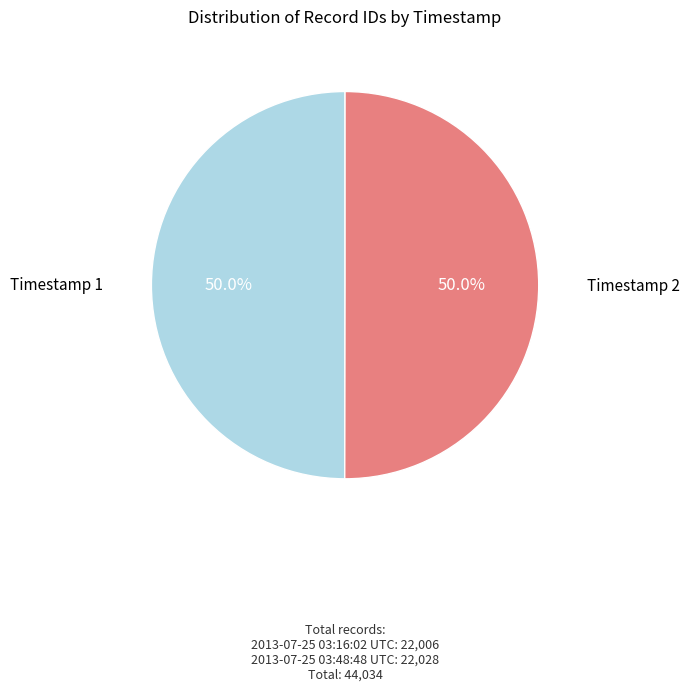

How many slices are in this pie chart?

2